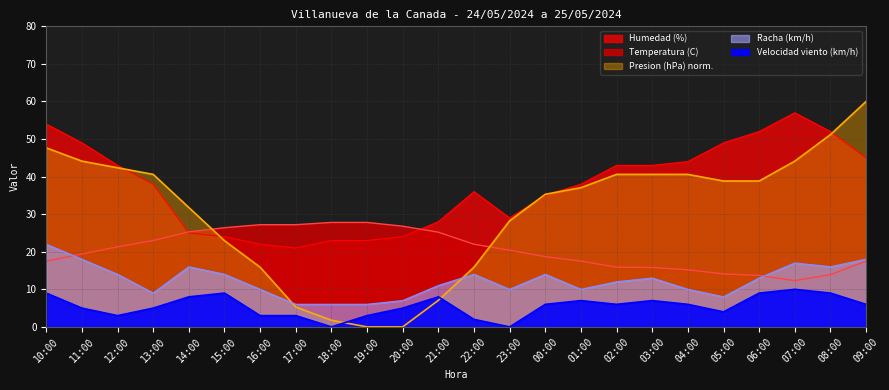

What is the label of the 8th point from the right?

02:00